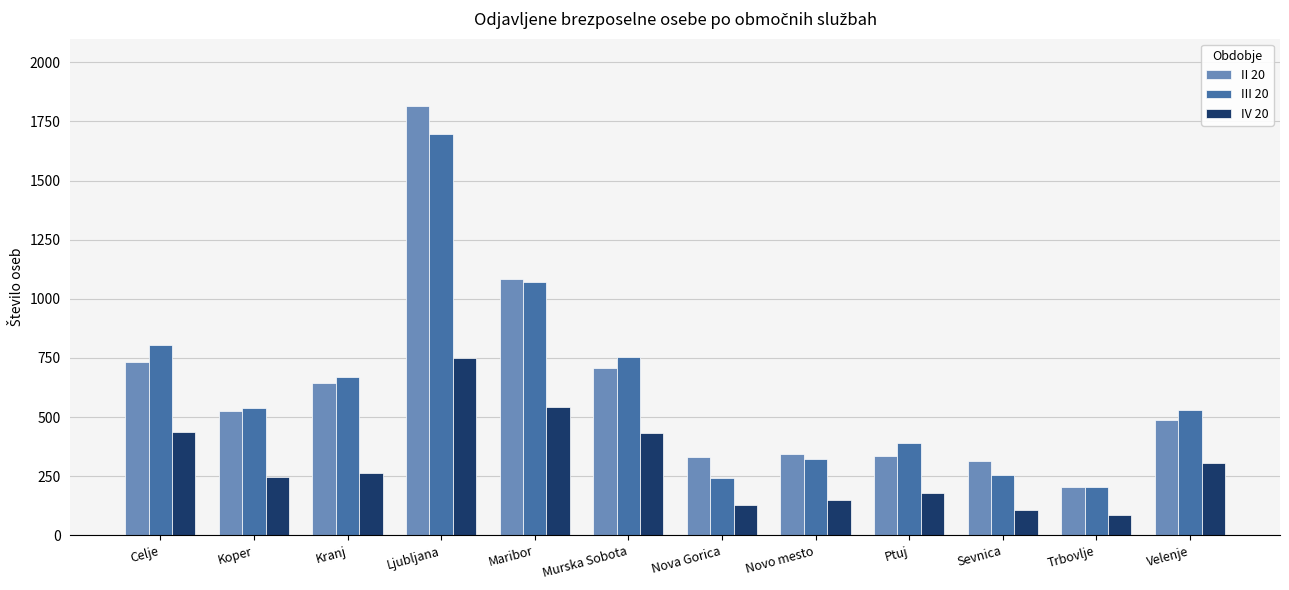

Rank the series by their maximum value, from lowest to highest.

IV 20, III 20, II 20